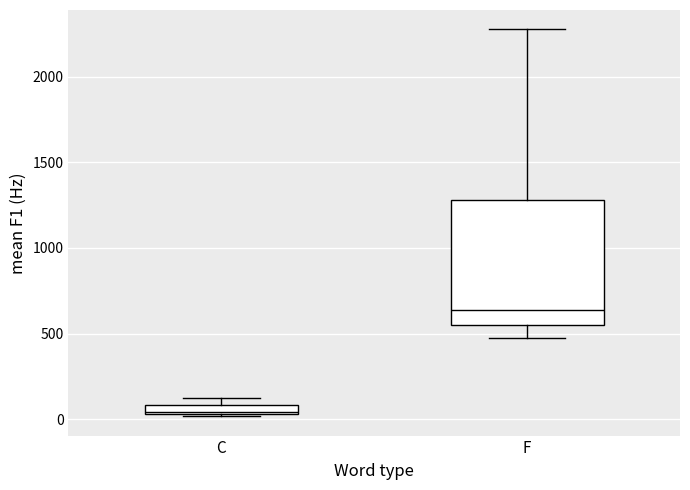

Which box has the highest median line?

F